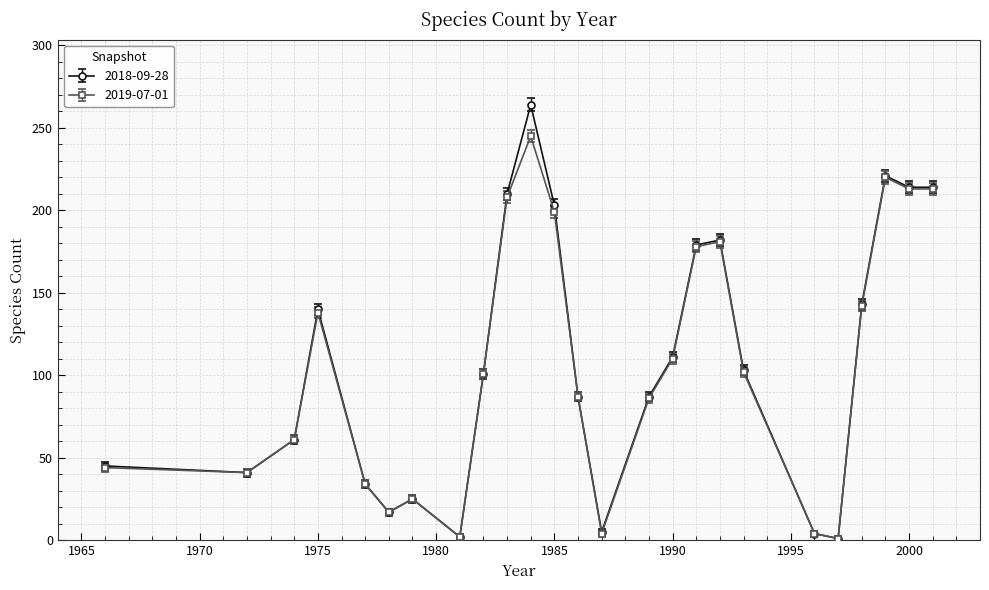

What is the greatest value displayed?

264